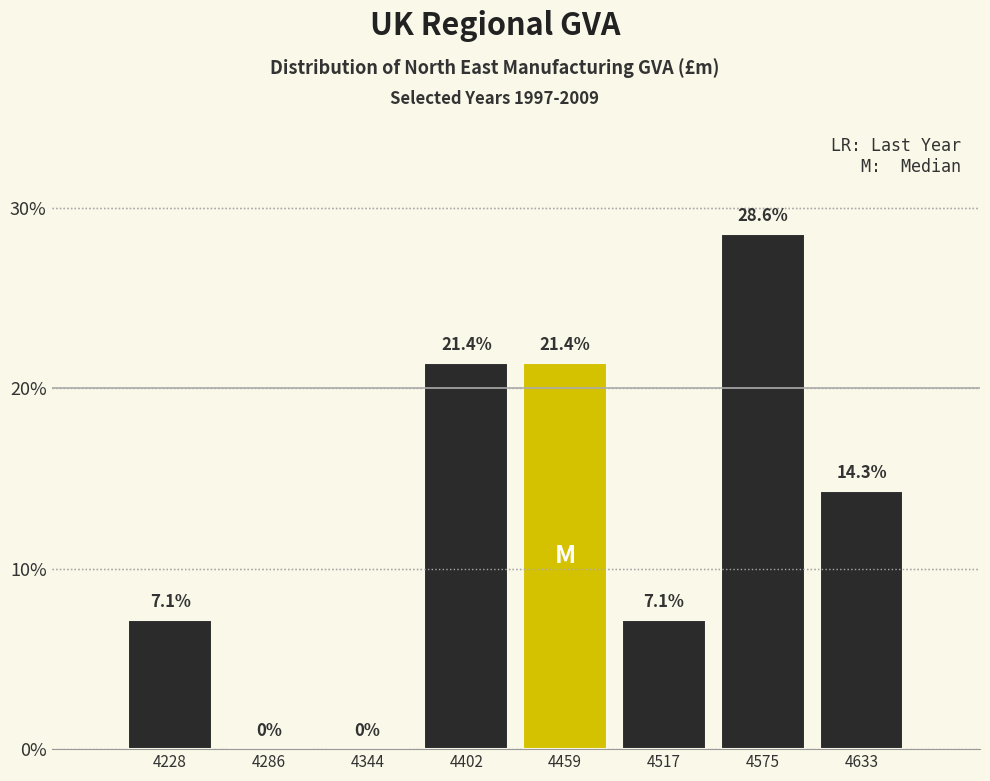

Reading left to right, transcribe this chart: for each bar, give the range it covers on the x-axis and its height. The bar edges are not printed on the chart, so give them approximately, as read against the axis.

4200 to 4260: 7.1
4260 to 4320: 0.0
4320 to 4370: 0.0
4370 to 4430: 21.4
4430 to 4490: 21.4
4490 to 4550: 7.1
4550 to 4600: 28.6
4600 to 4660: 14.3